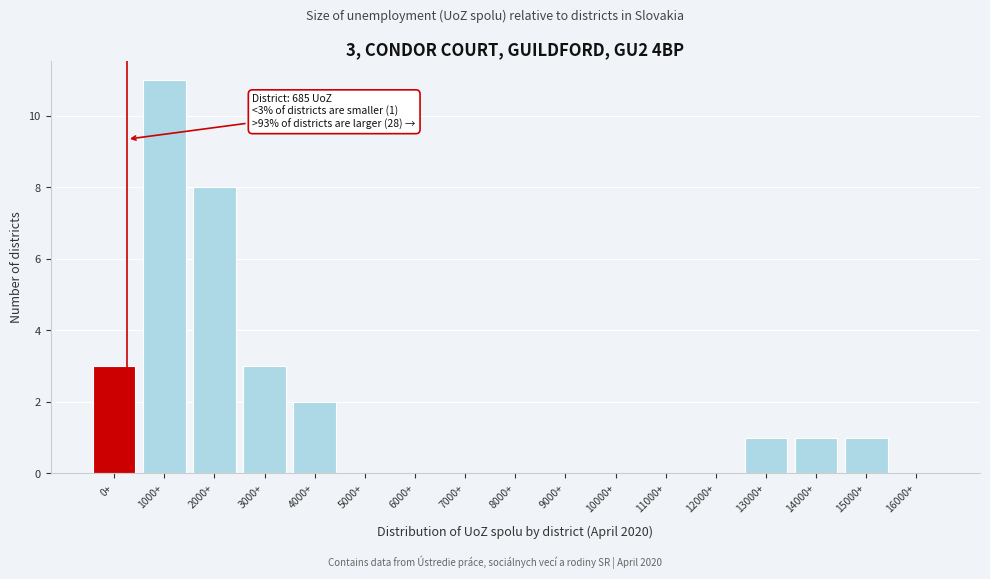

Reading left to right, extract all data points from this chart.

0+=3	1000+=11	2000+=8	3000+=3	4000+=2	5000+=0	6000+=0	7000+=0	8000+=0	9000+=0	10000+=0	11000+=0	12000+=0	13000+=1	14000+=1	15000+=1	16000+=0